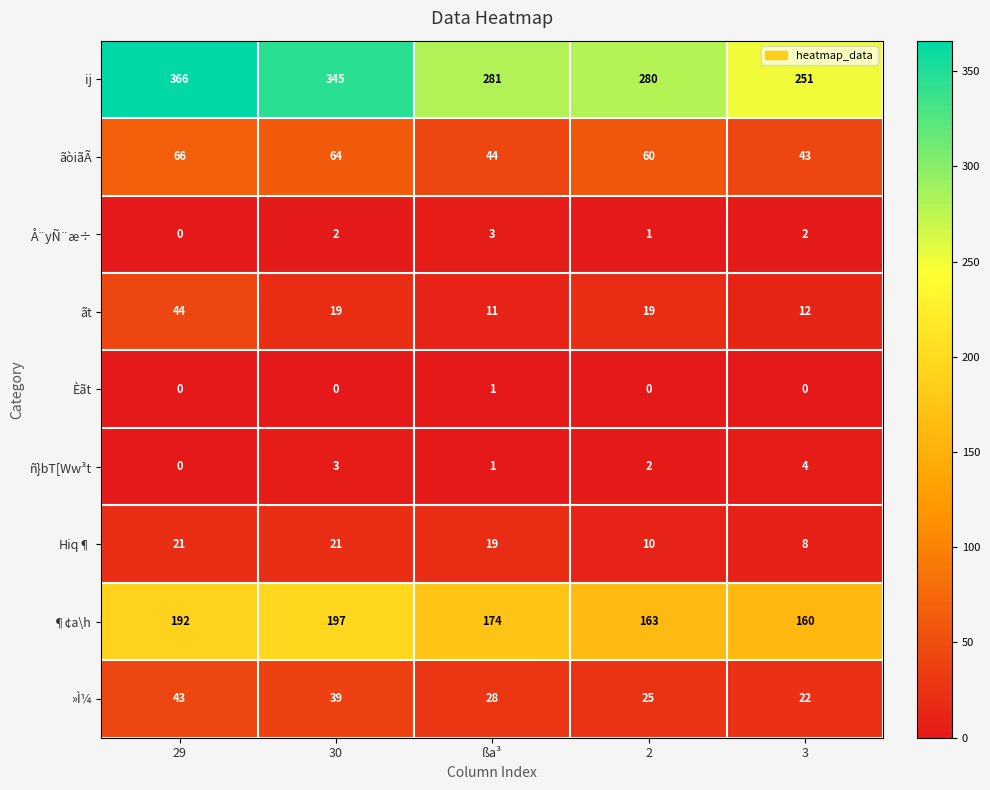

At 30, list the series in order from largest to smallest.

ij, ¶¢a\h, ãòiãÃ, »Ì¼, Hiq¶, ãt, ñ}bT[Ww³t, Å¨yÑ¨æ÷, Èãt